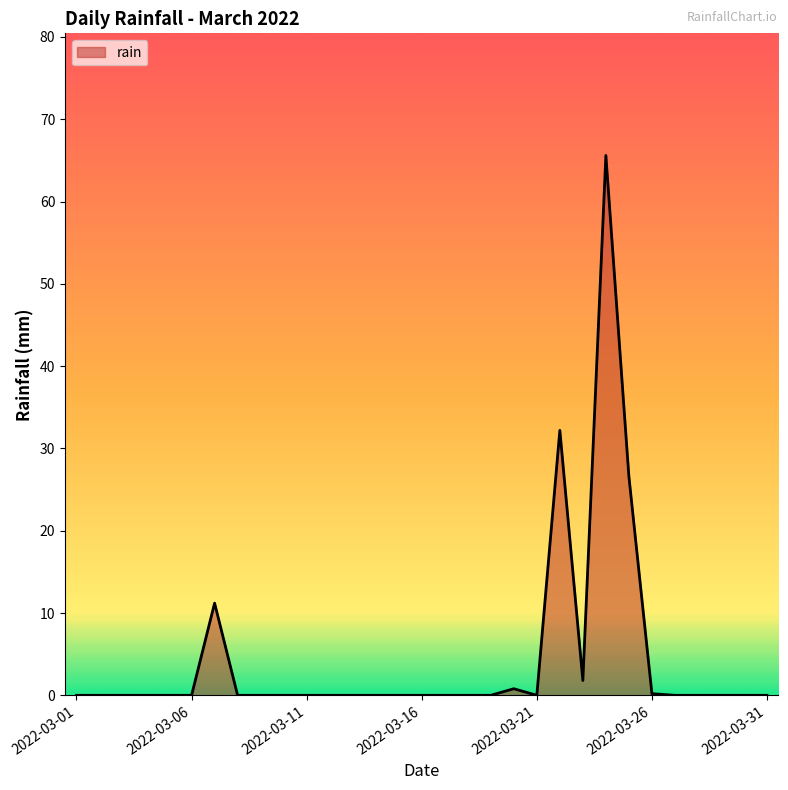

What is the greatest value displayed?

65.6